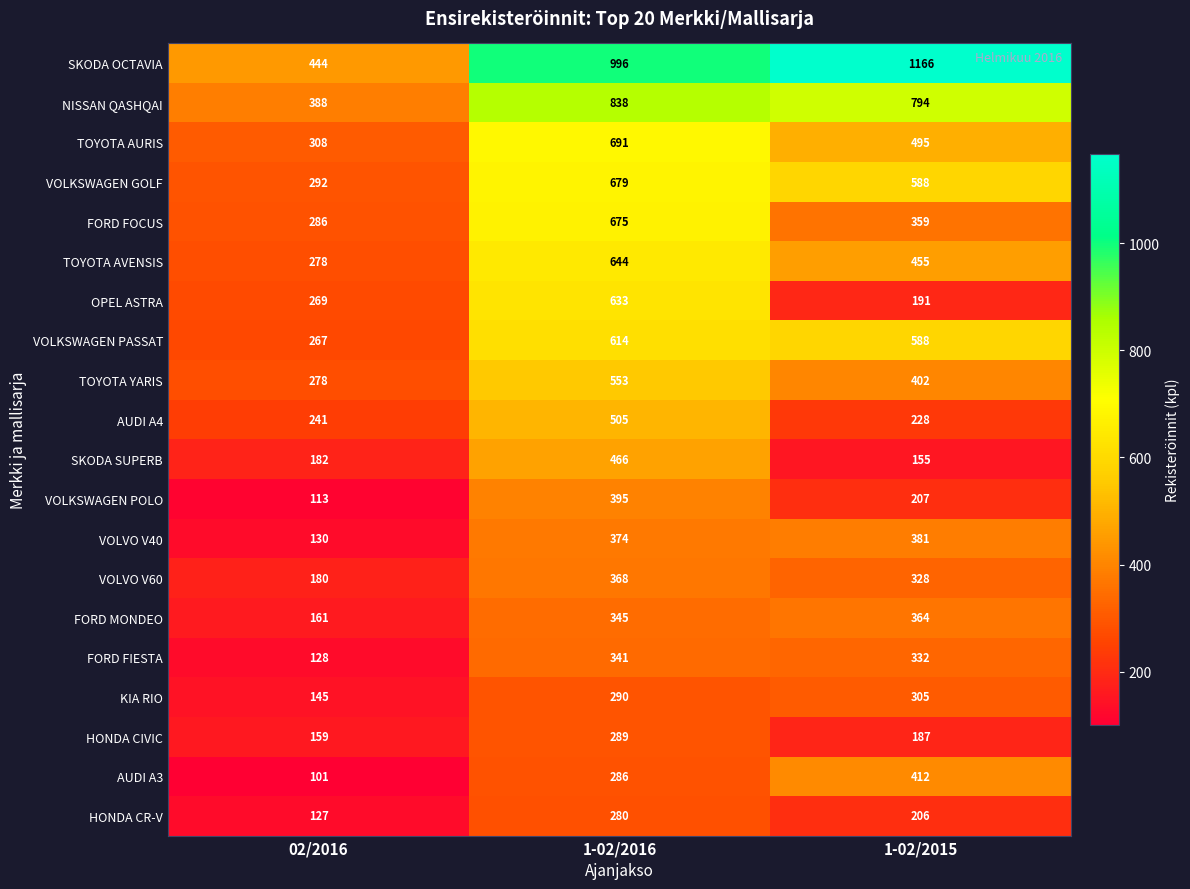

At which category is the sum across all series the highest?

1-02/2016